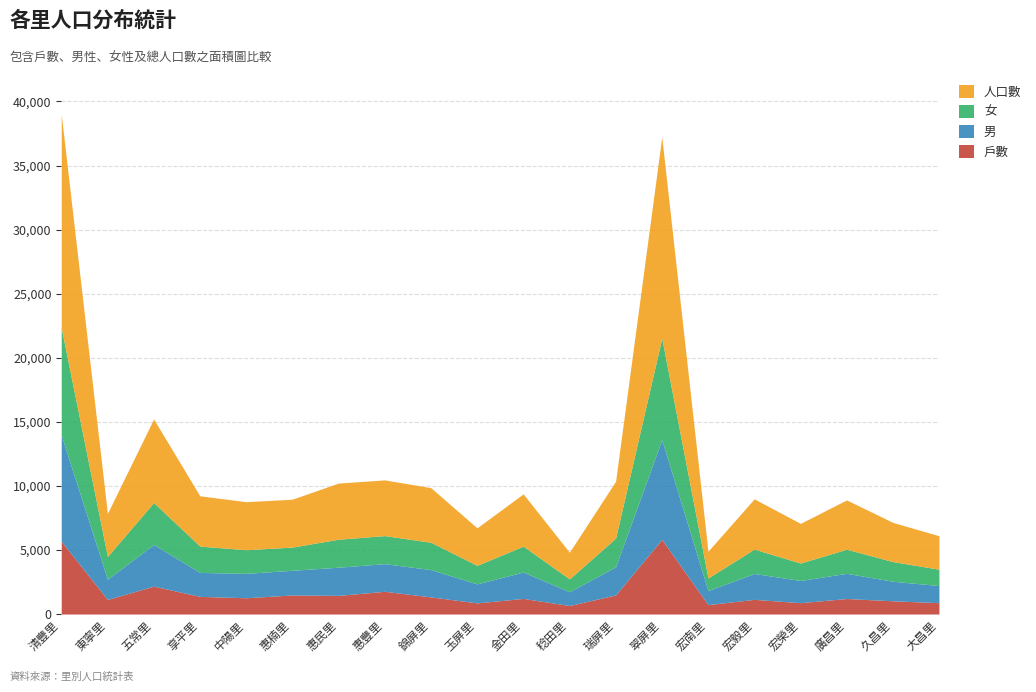

Which series has the largest range (max minus min)?

人口數